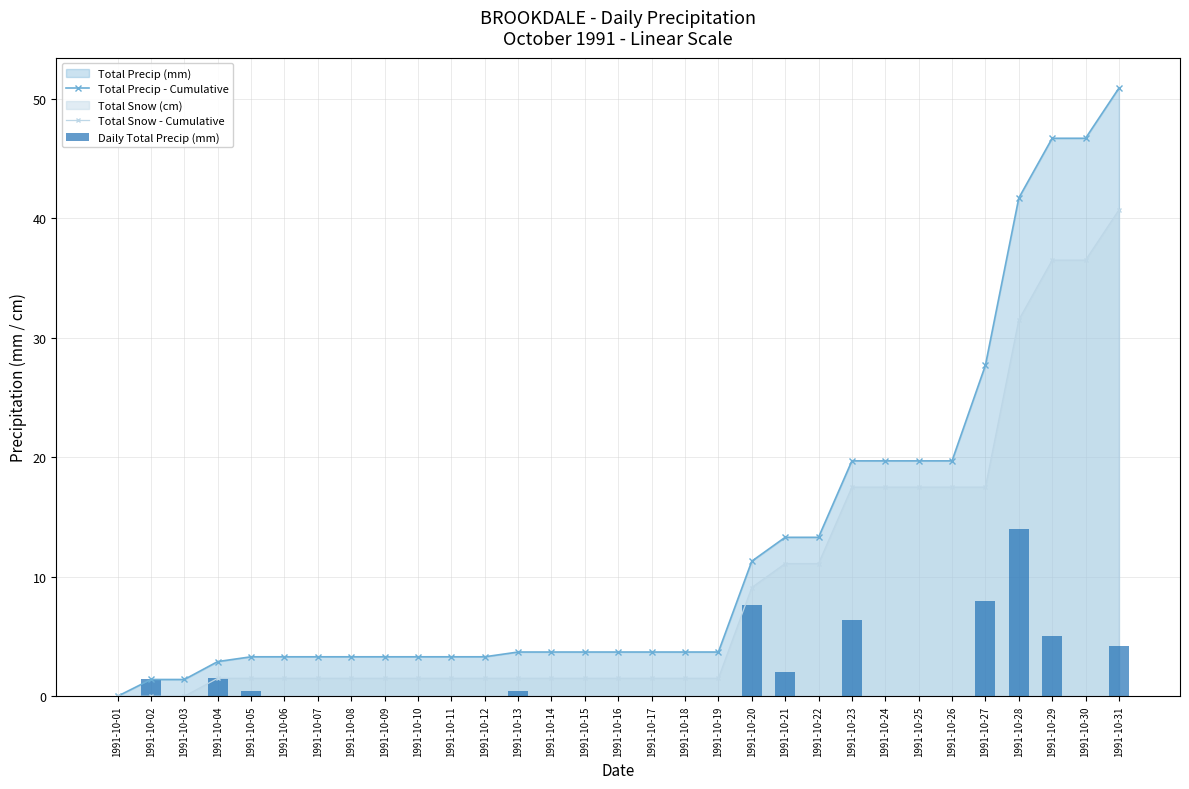

At which category is the sum across all series the highest?

1991-10-31